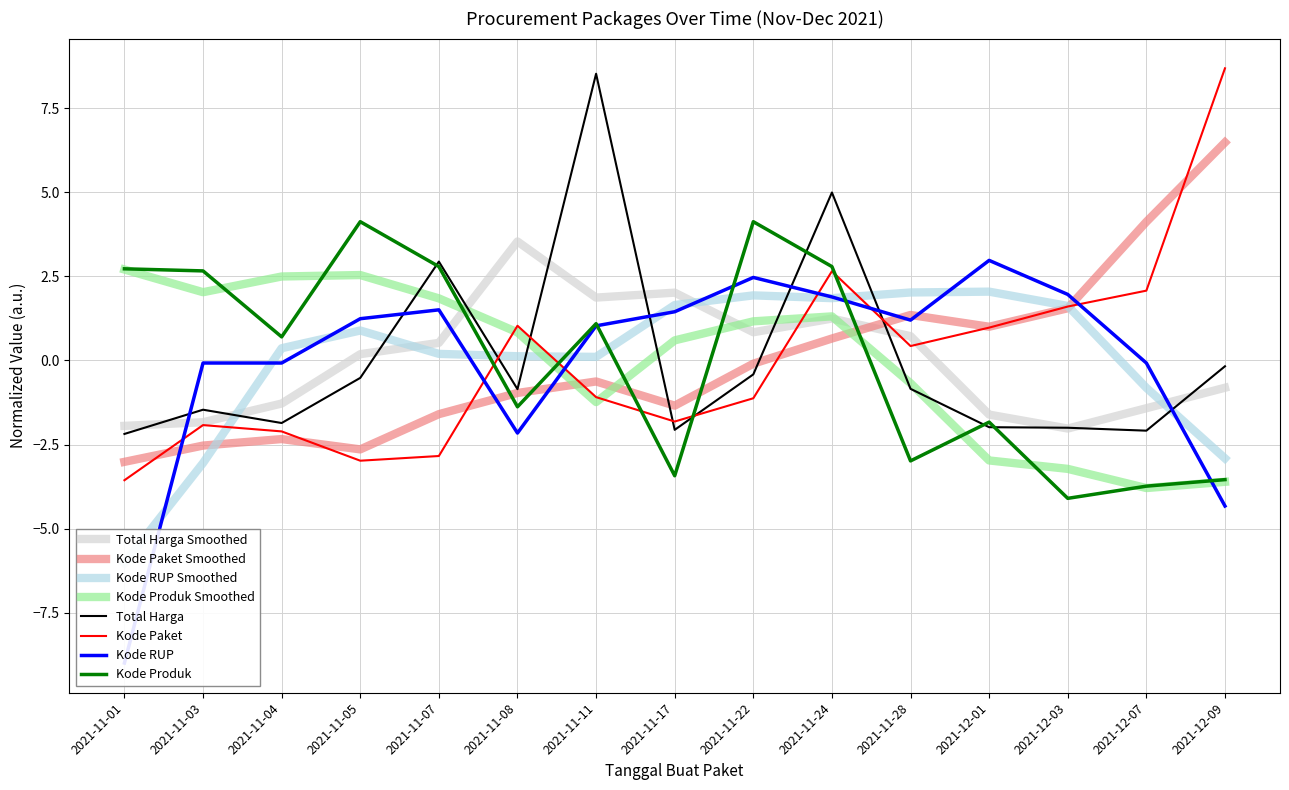

After their last crossing, which series has the higher values: Kode RUP or Total Harga?

Total Harga